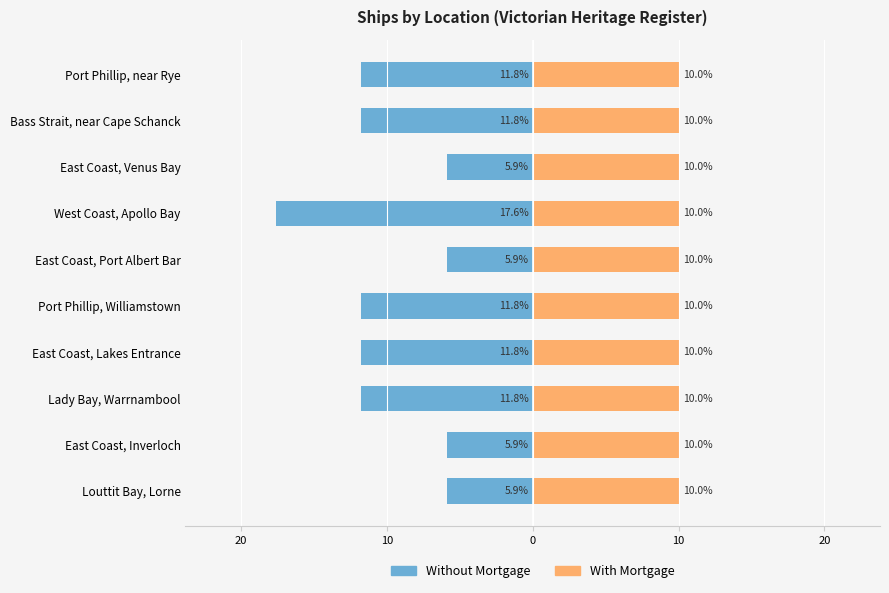

Count the number of categories in the chart.

10